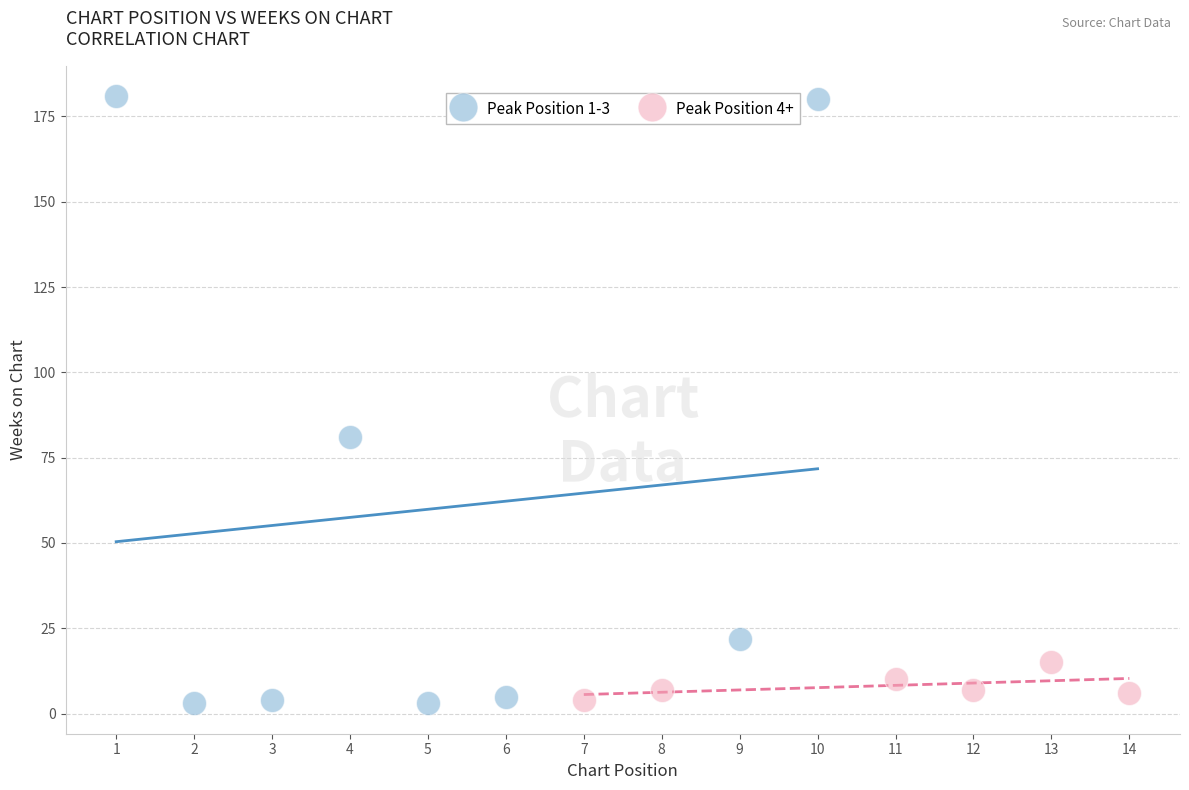

Which series has the widest spread of Y values?

Peak Position 1-3